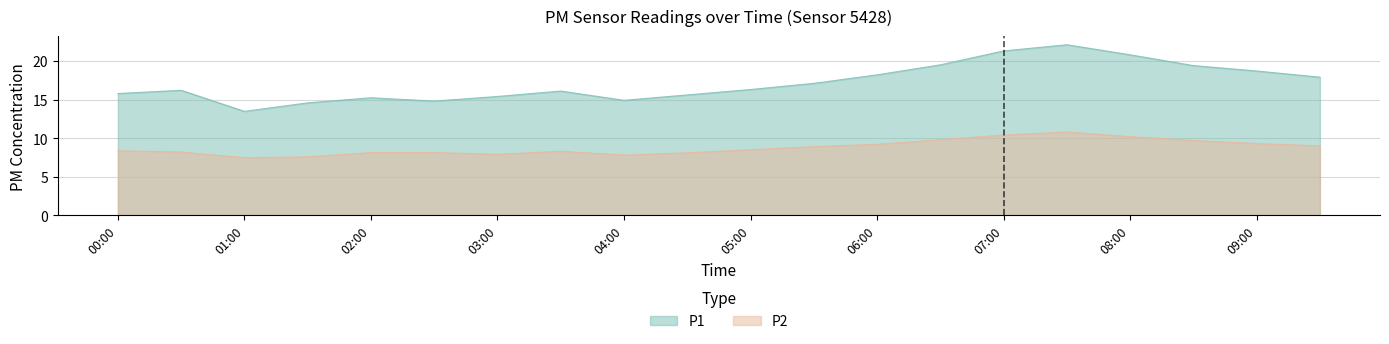

True or false: P1 and P2 cross at least once.

False